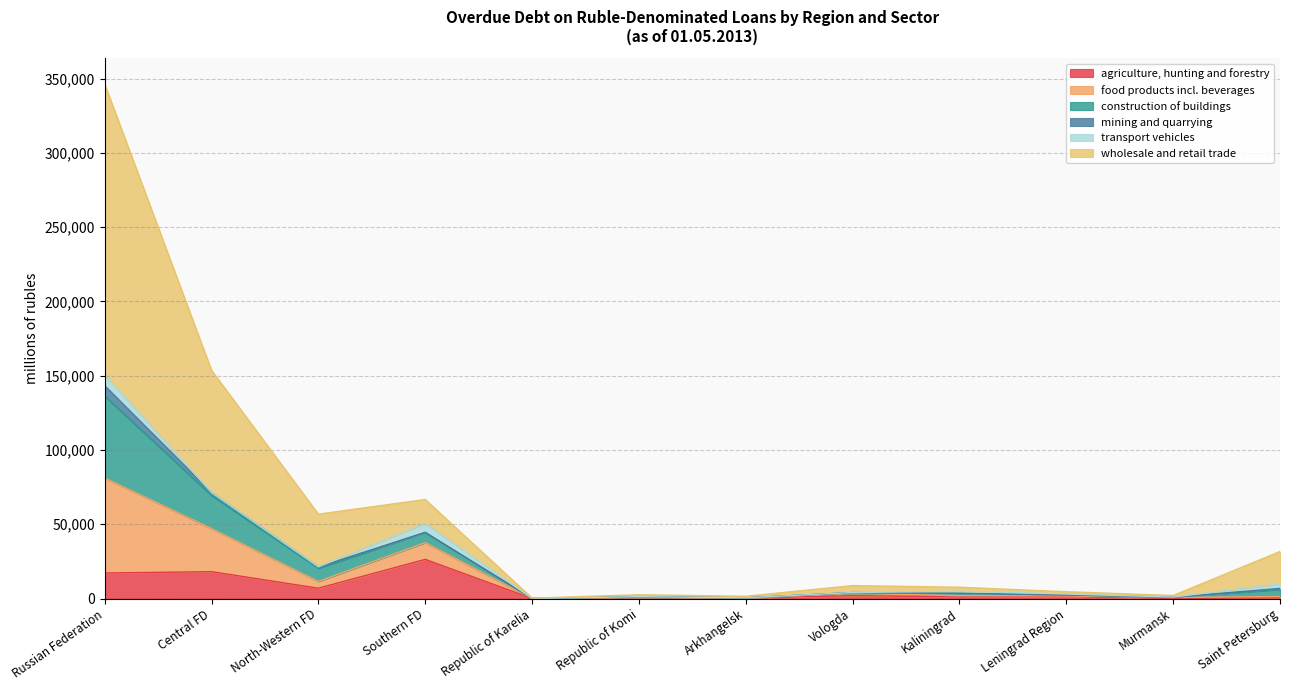

At which label does agriculture, hunting and forestry reach its peak?

Southern FD